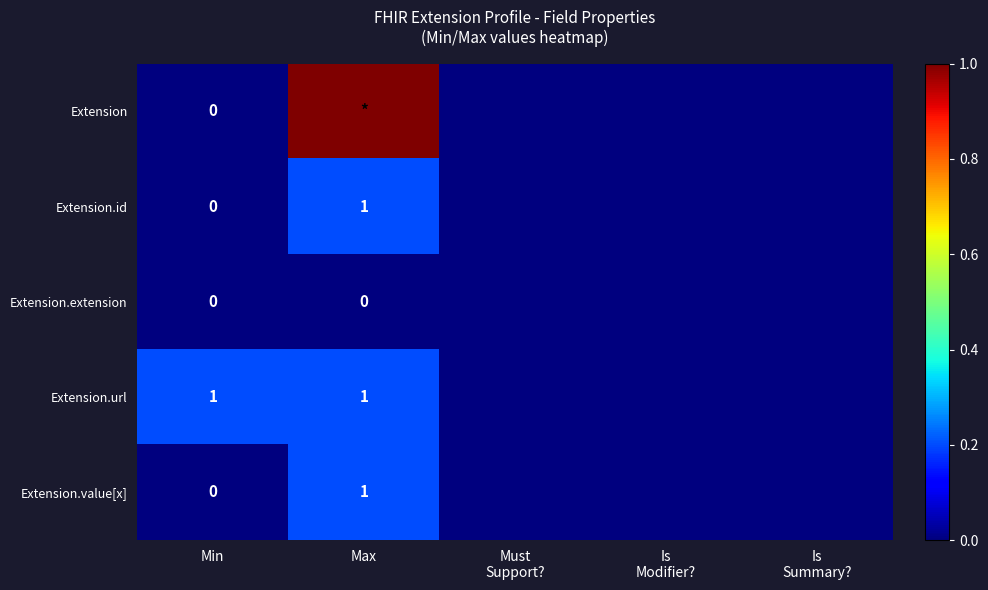

At which category is the sum across all series the highest?

Max